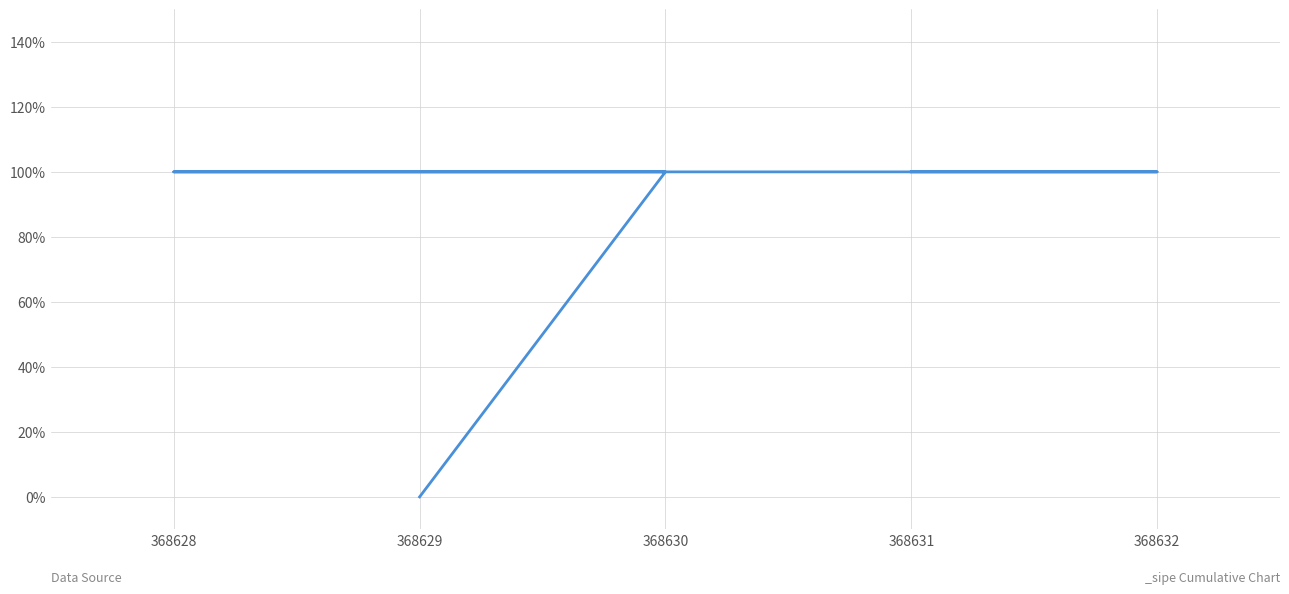

Which label corresponds to the largest value in the chart?

368630